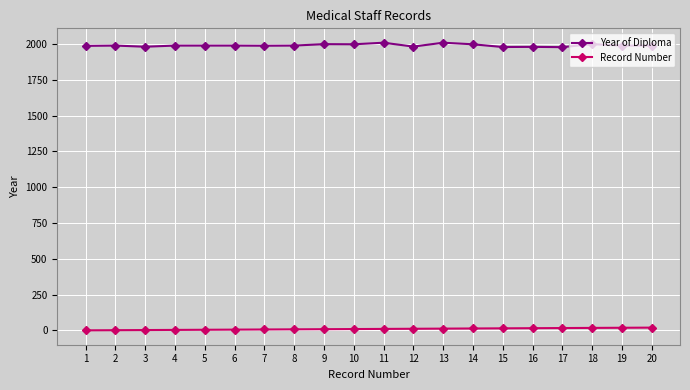

The value of Year of Diploma at 8 is 1989. True or false?

True